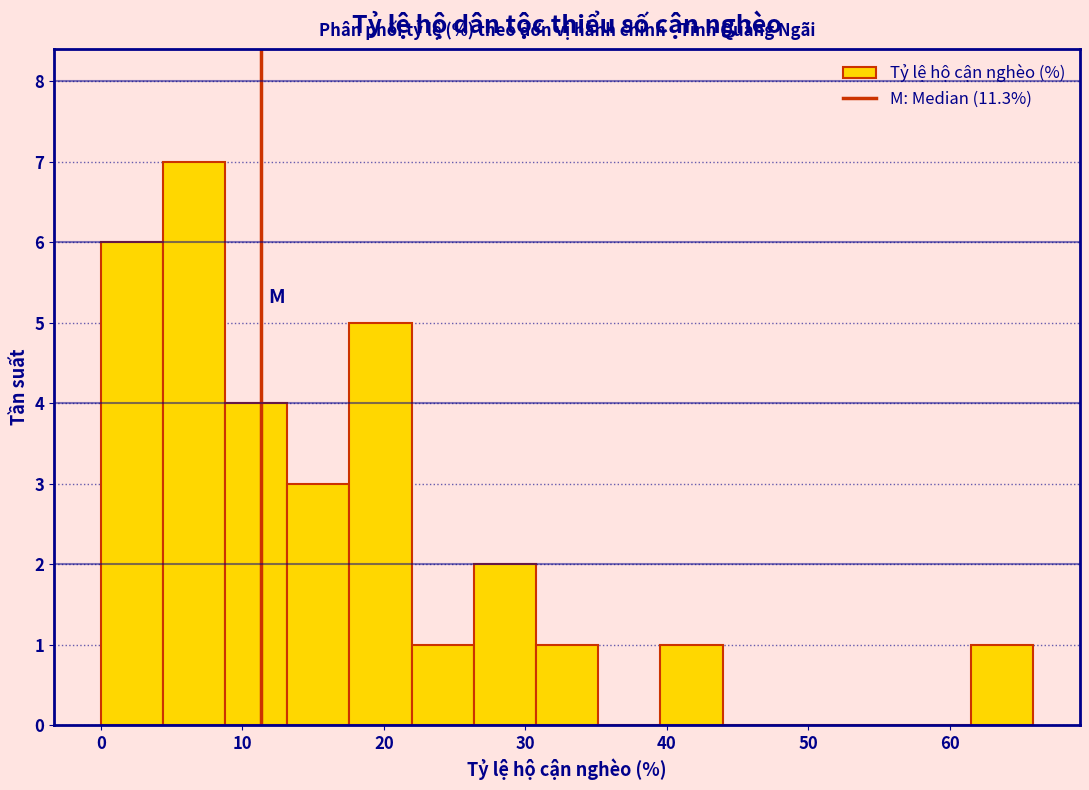

Reading left to right, list every bar in this chart as the range it spans on the x-axis followed by its height. Neither the bar edges nor the heights are printed on the chart, so give them approximately, as read against the axes.

0 to 4: 6
4 to 9: 7
9 to 13: 4
13 to 18: 3
18 to 22: 5
22 to 26: 1
26 to 31: 2
31 to 35: 1
35 to 40: 0
40 to 44: 1
44 to 48: 0
48 to 53: 0
53 to 57: 0
57 to 62: 0
62 to 66: 1